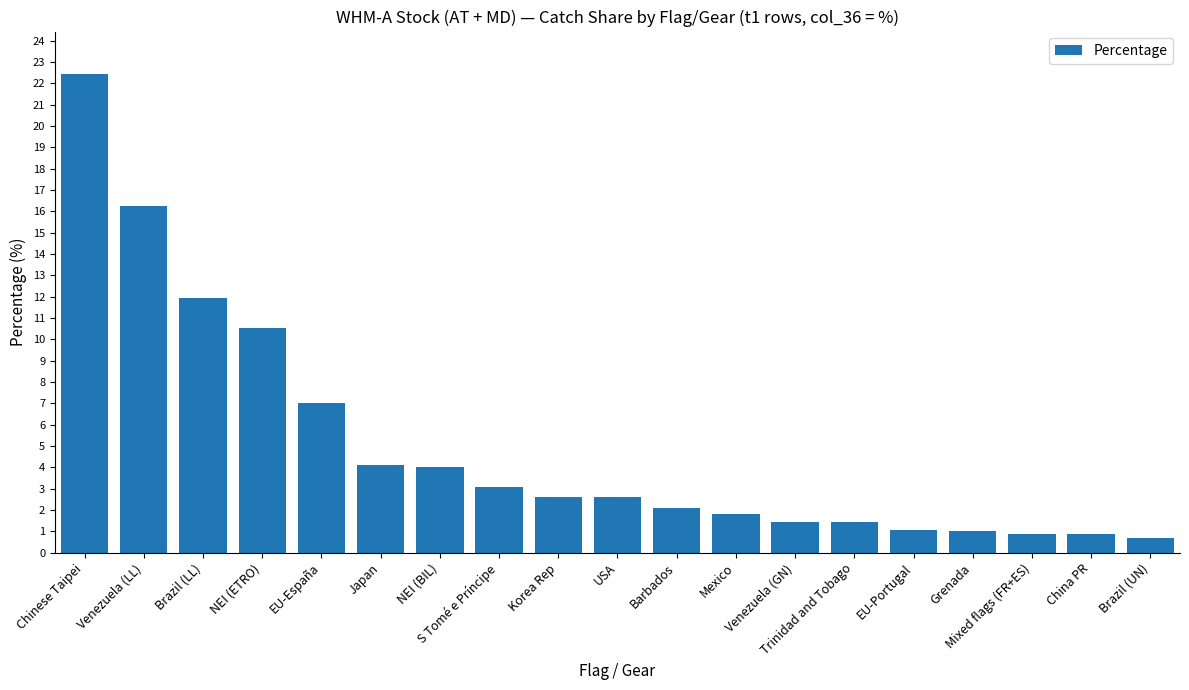

What is the minimum value shown in the chart?

0.7